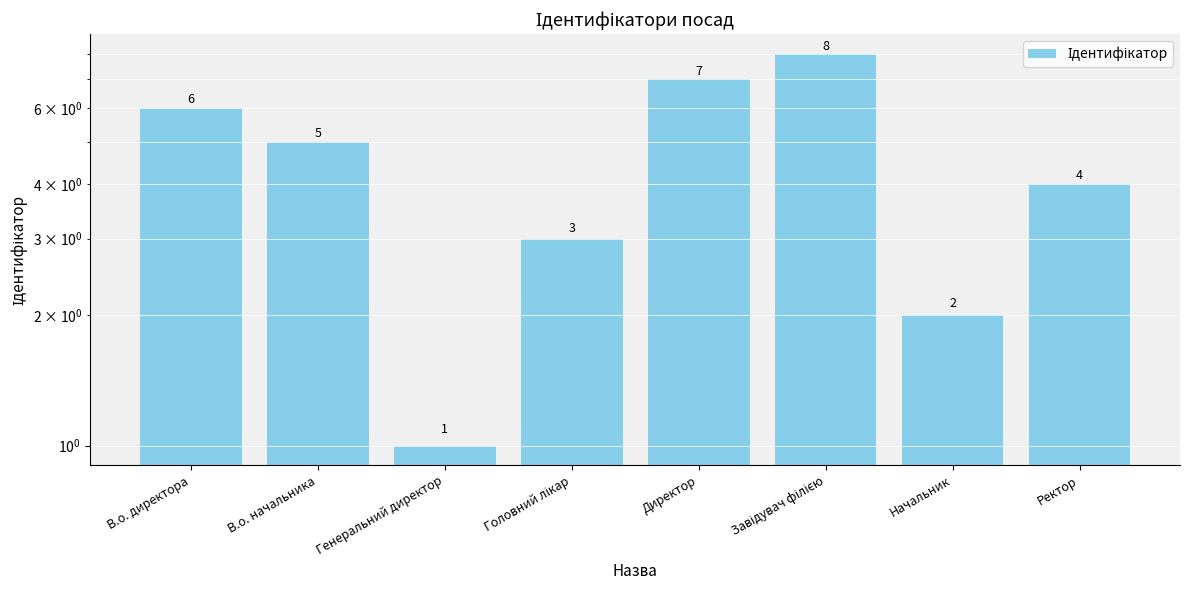

At which label is the value closest to 4?

Ректор